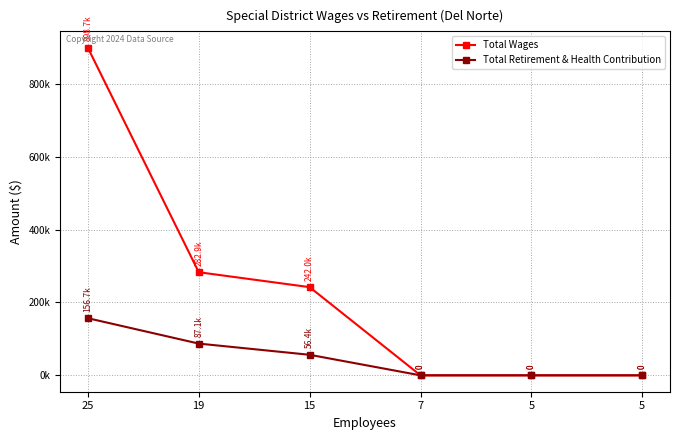

What are all the series names shown in the legend?

Total Wages, Total Retirement & Health Contribution